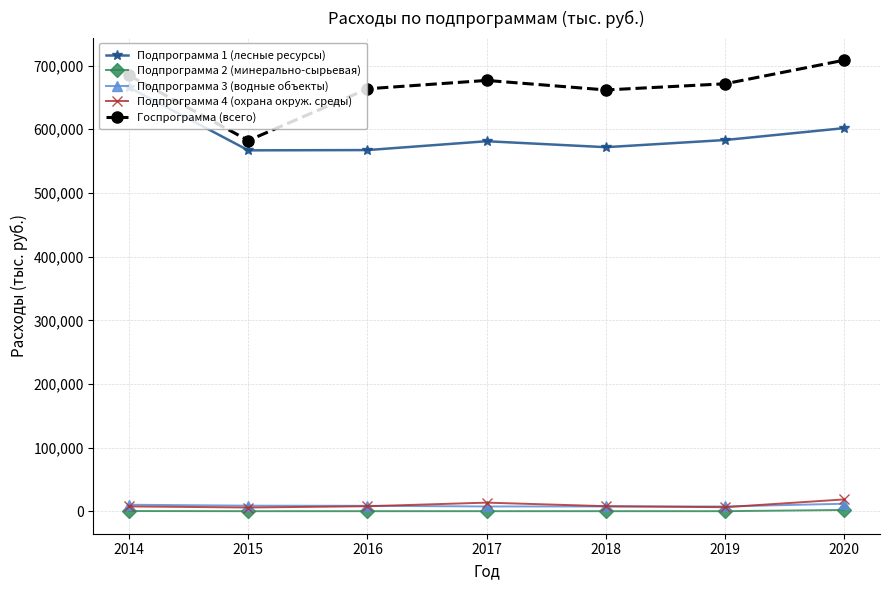

True or false: Подпрограмма 3 (водные объекты) and Госпрограмма (всего) cross at least once.

False